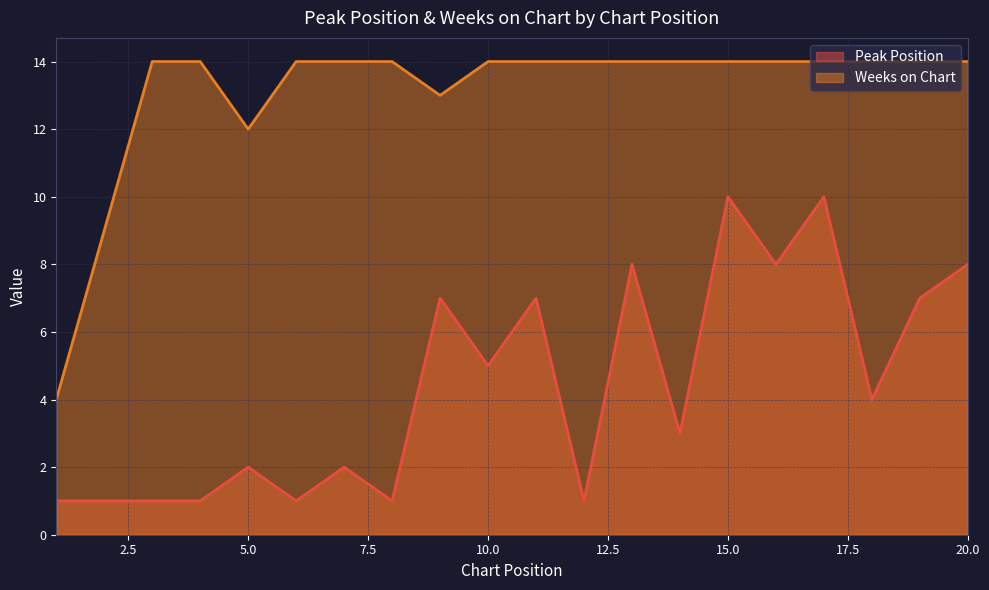

Reading left to right, transcribe all the data shown in this chart.

Peak Position: 1	1	1	1	2	1	2	1	7	5	7	1	8	3	10	8	10	4	7	8
Weeks on Chart: 4	9	14	14	12	14	14	14	13	14	14	14	14	14	14	14	14	14	14	14